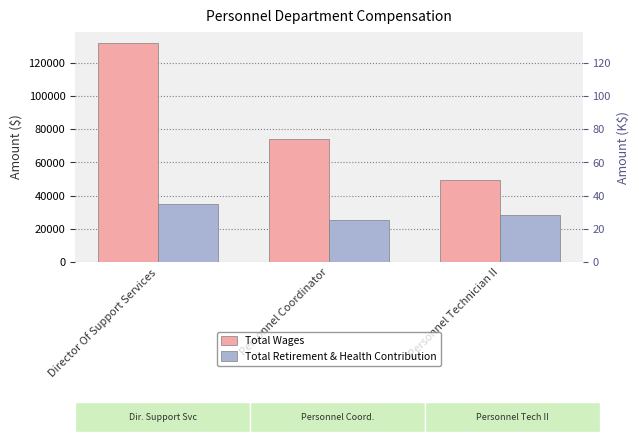

What value does the Total Retirement & Health Contribution series have at Personnel Coordinator, to the nearest 10?

25200